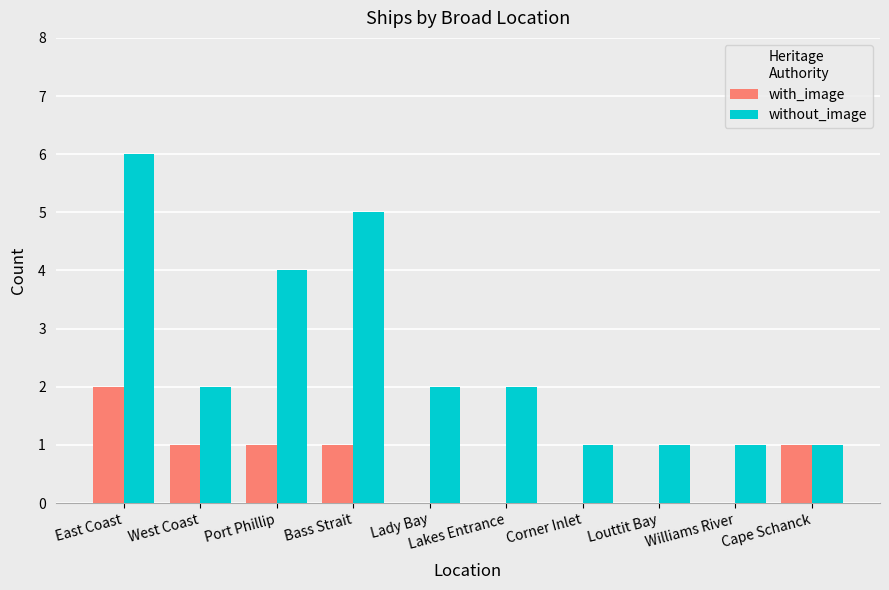

What is the greatest value displayed?

6